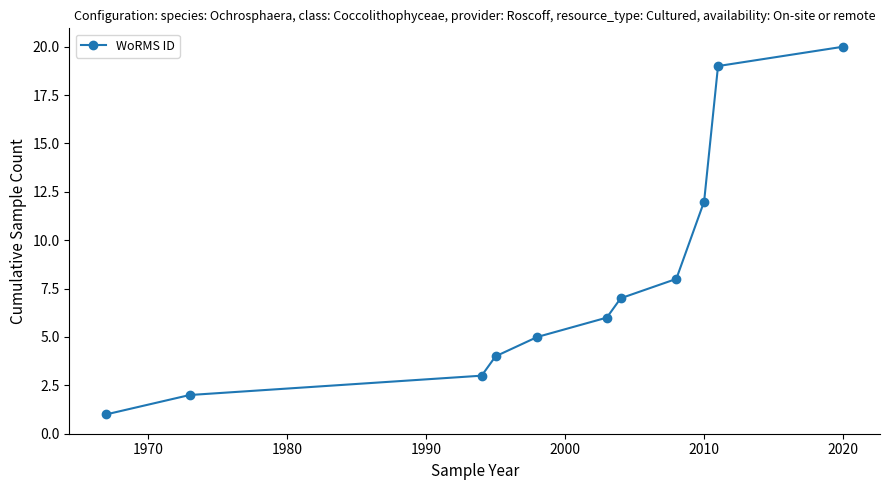

What is the maximum value shown in the chart?

20